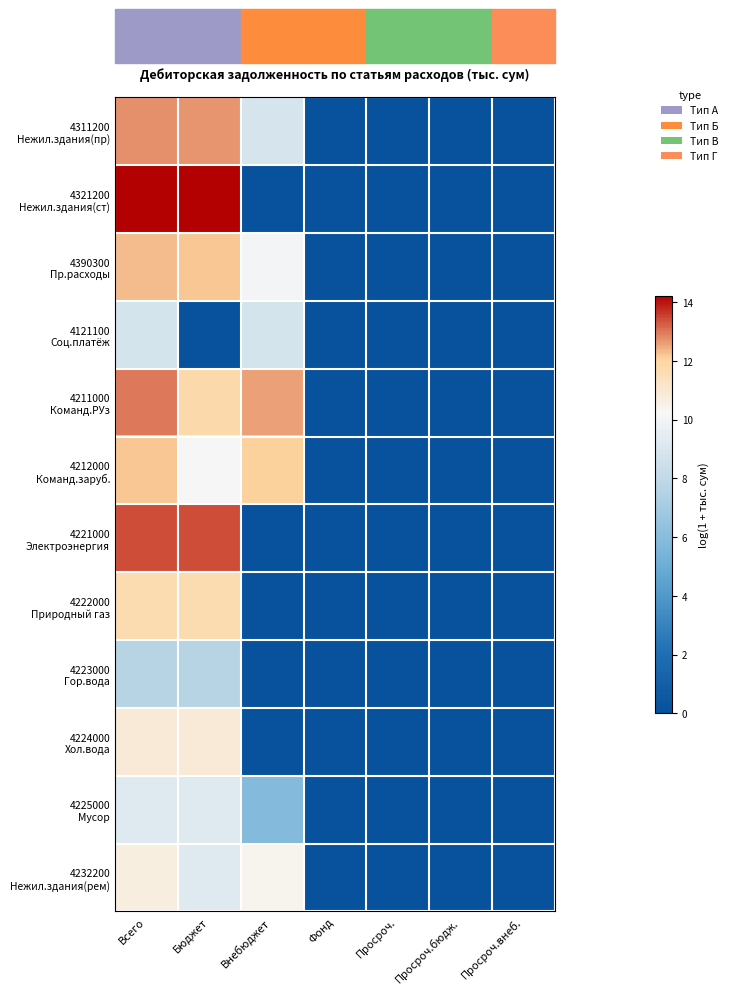

How many data points does each series have?

7